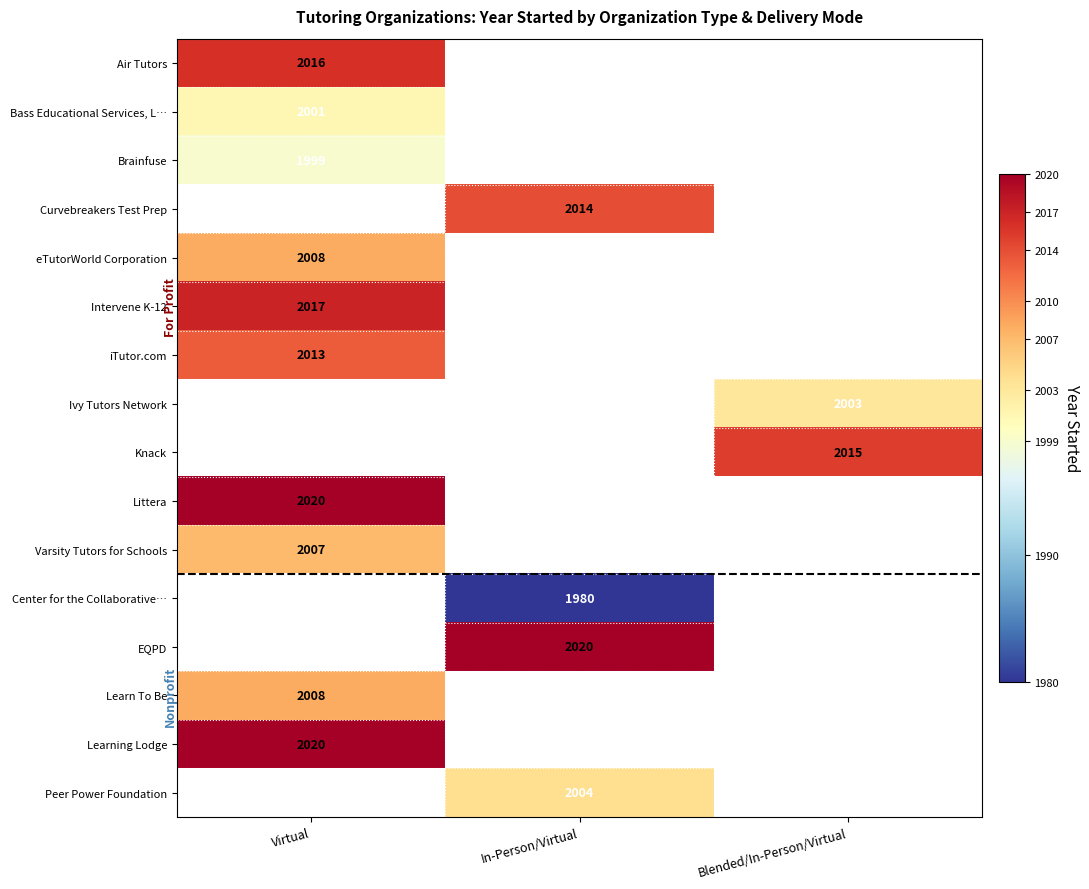

Is it true that Peer Power Foundation equals 442 at In-Person/Virtual?

False